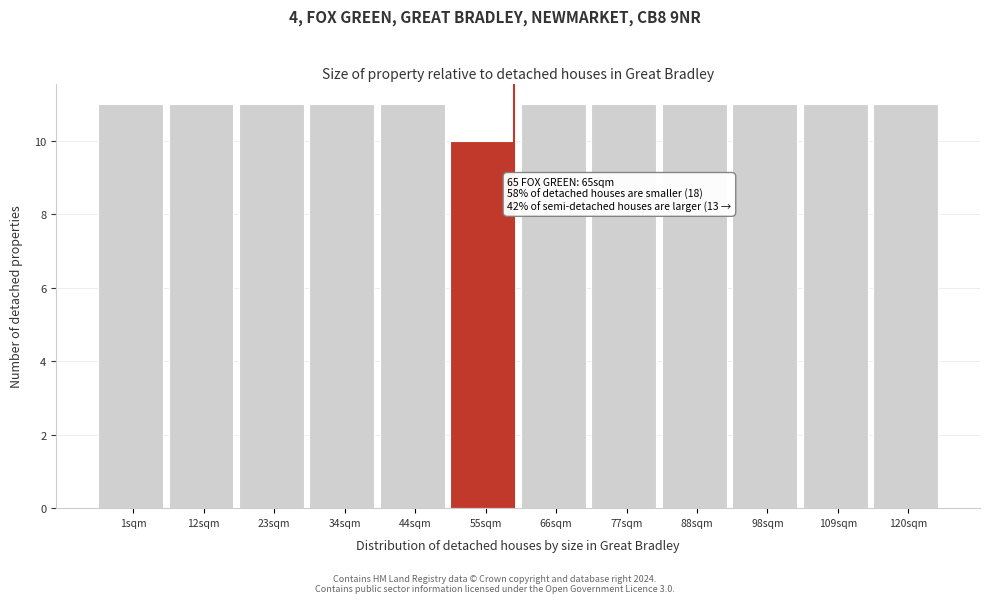

Reading left to right, list all the values displayed in this chart.

1sqm=11	12sqm=11	23sqm=11	34sqm=11	44sqm=11	55sqm=10	66sqm=11	77sqm=11	88sqm=11	98sqm=11	109sqm=11	120sqm=11